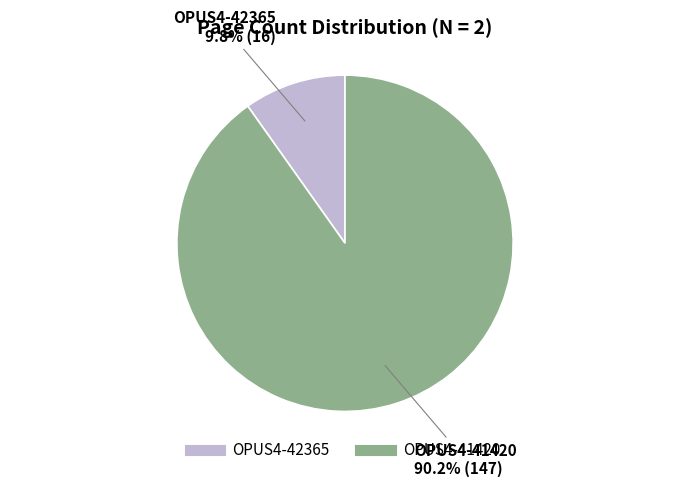

True or false: OPUS4-41420 accounts for 99% of the total.

False